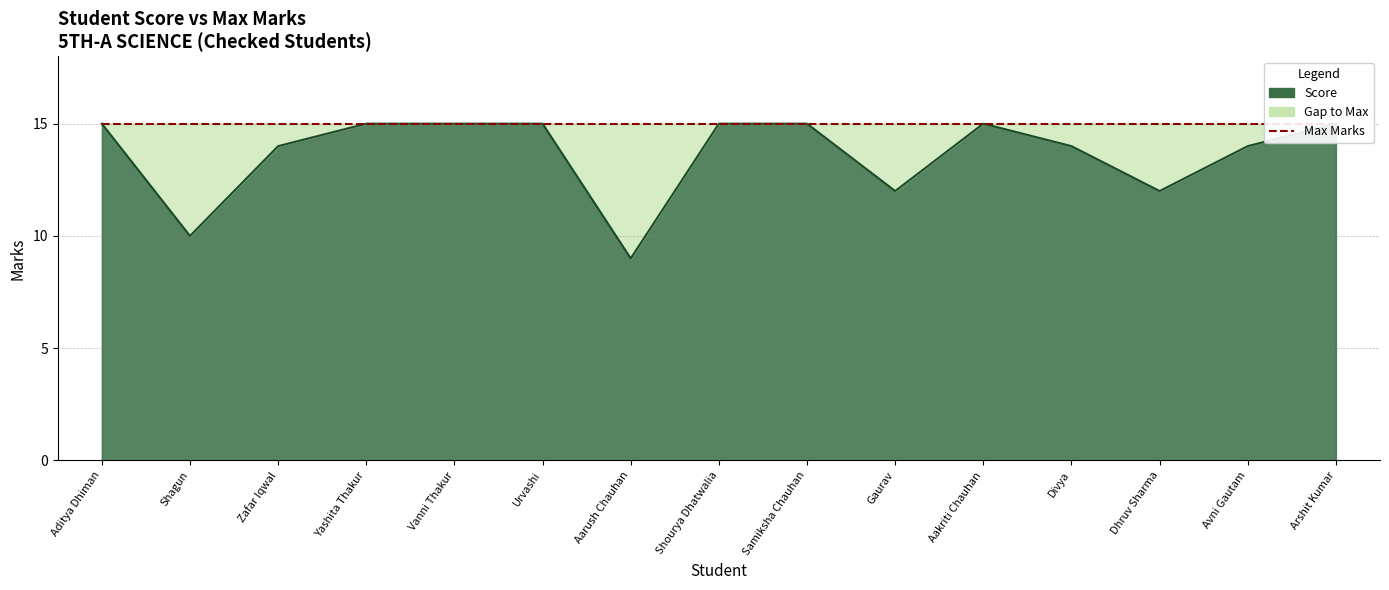

What is the label of the 1st point from the right?

Arshit Kumar